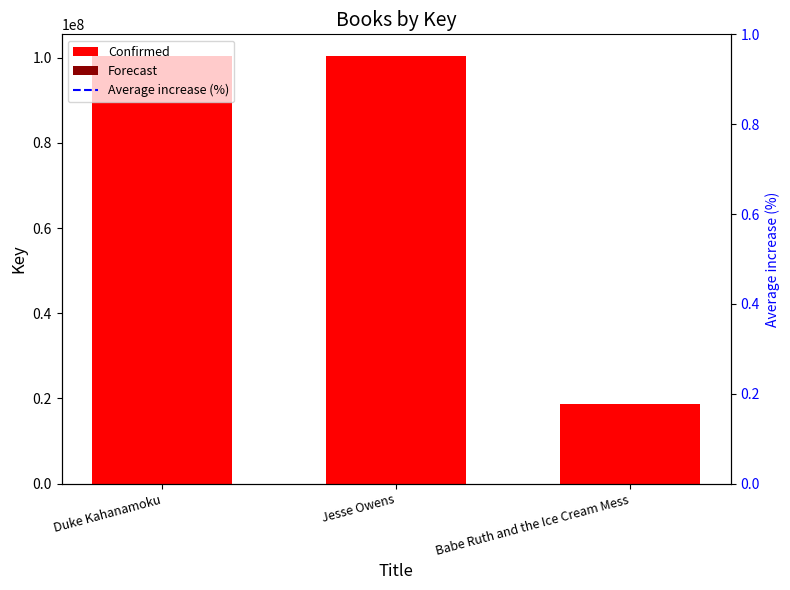

How many data points are above 100477847?

1